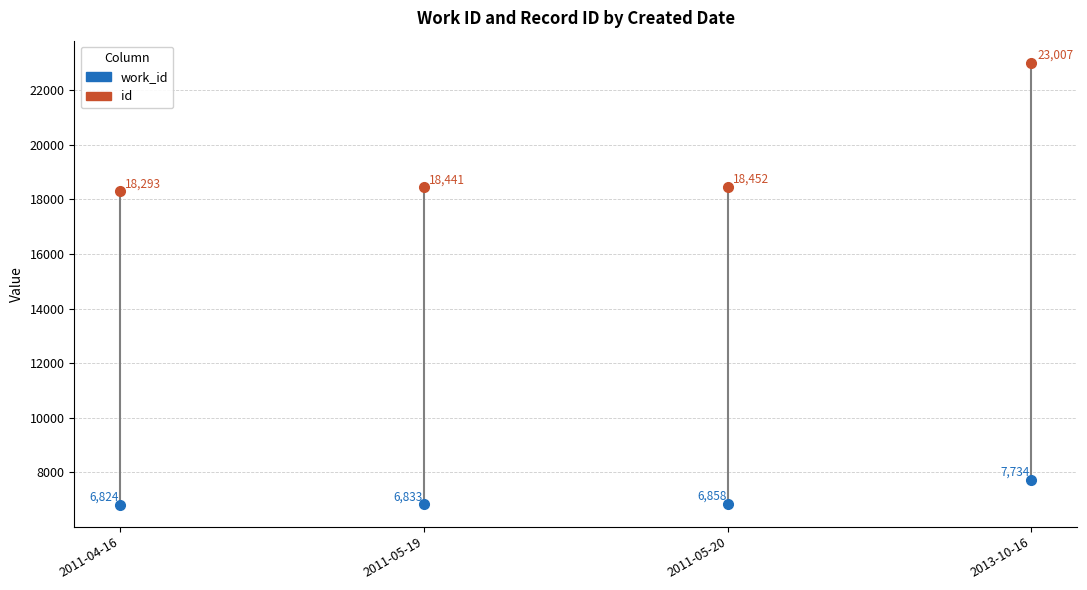

What is the maximum value for id?

23007